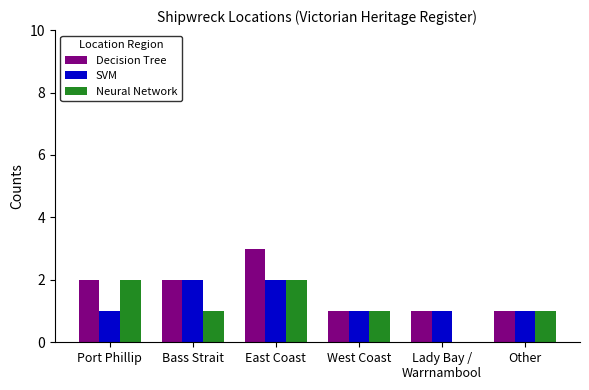

Which category has the highest value across all series?

East Coast